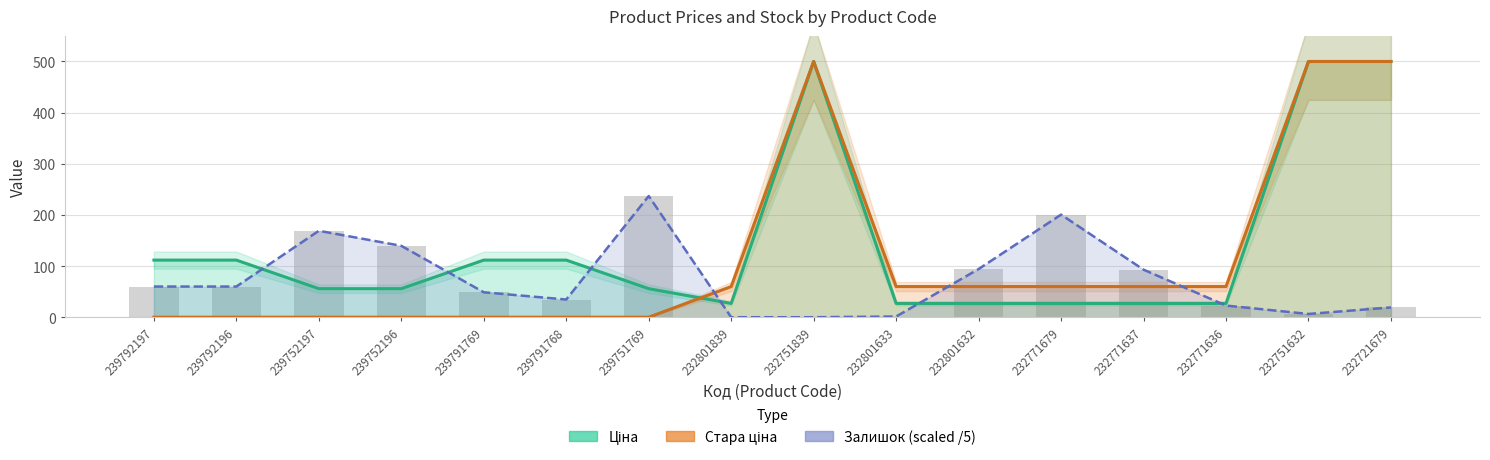

Between 239792197 and 232751839, which series saw the biggest shift?

Стара ціна